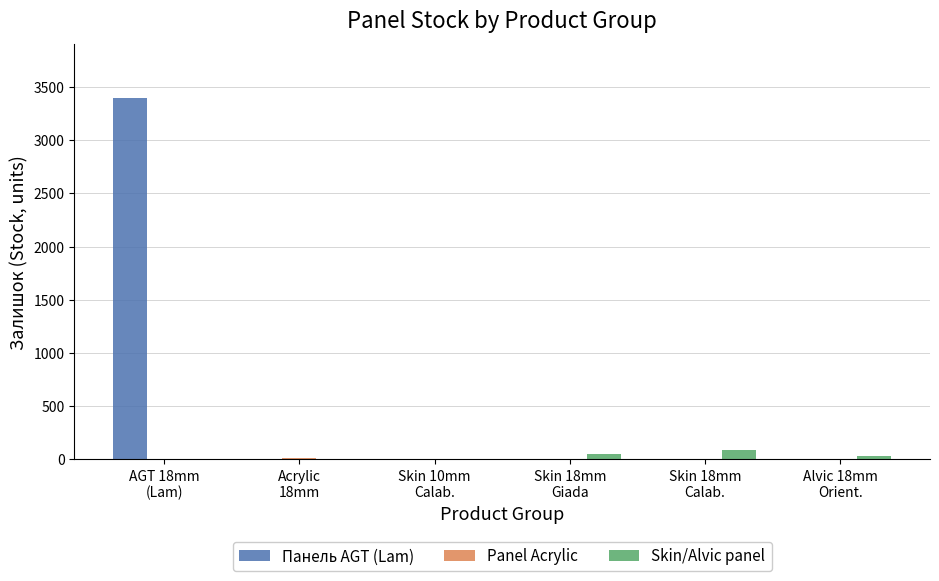

What is the sum of all Панель AGT (Lam) values?

3394